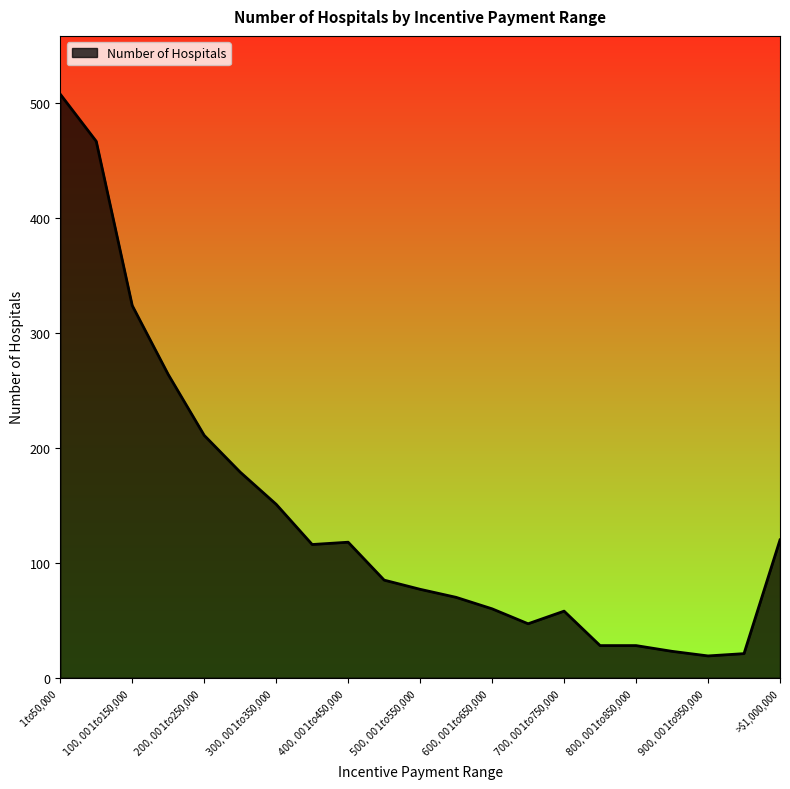

What is the difference between the maximum and minimum values?

489